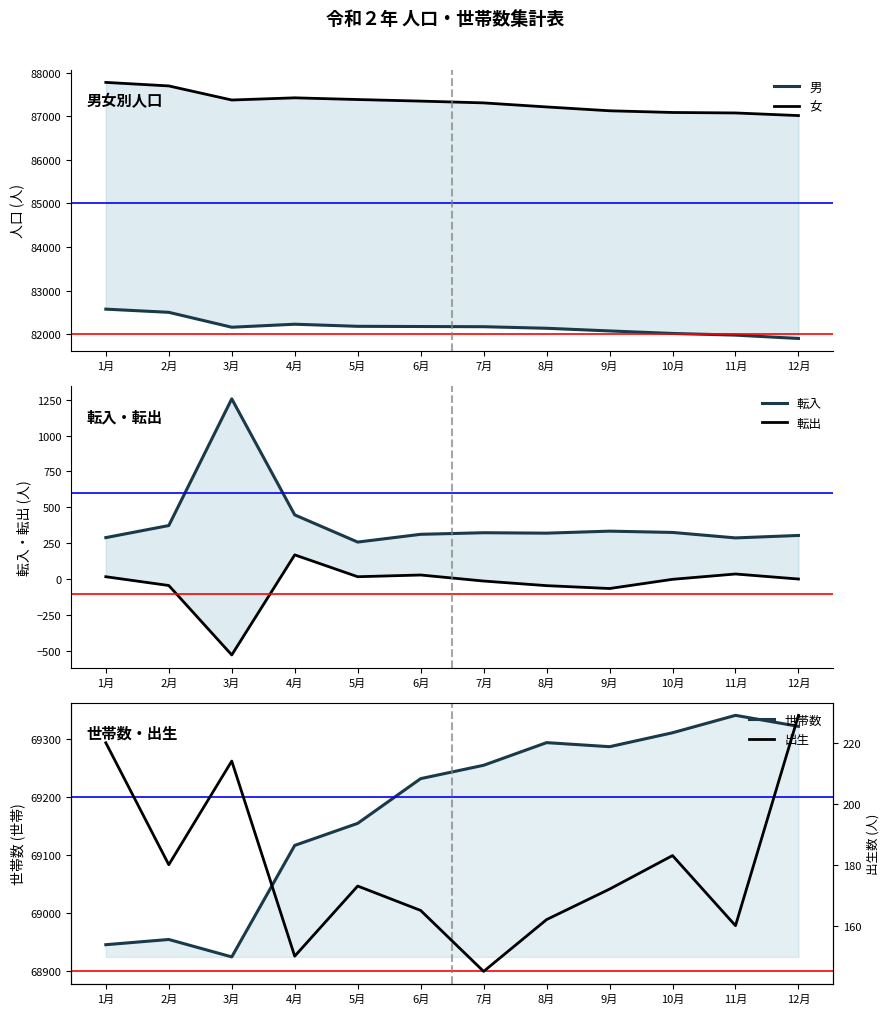

At which category is the sum across all series the highest?

1月